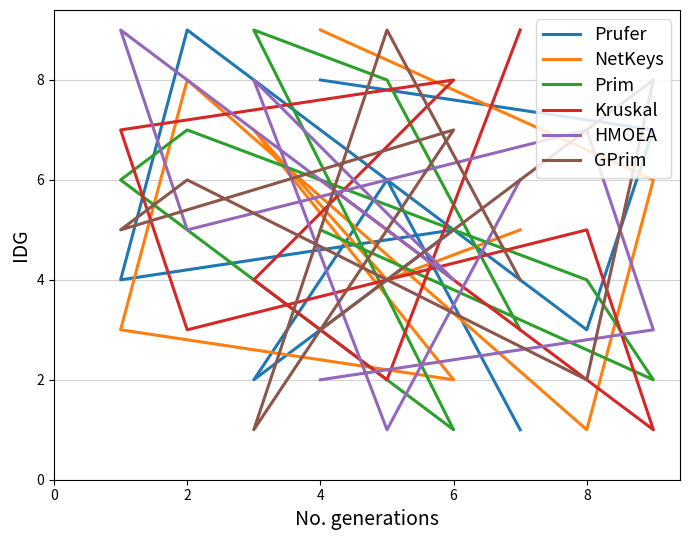

In Kruskal, how many points are lower than both neighbors (excluding endpoints)?

3